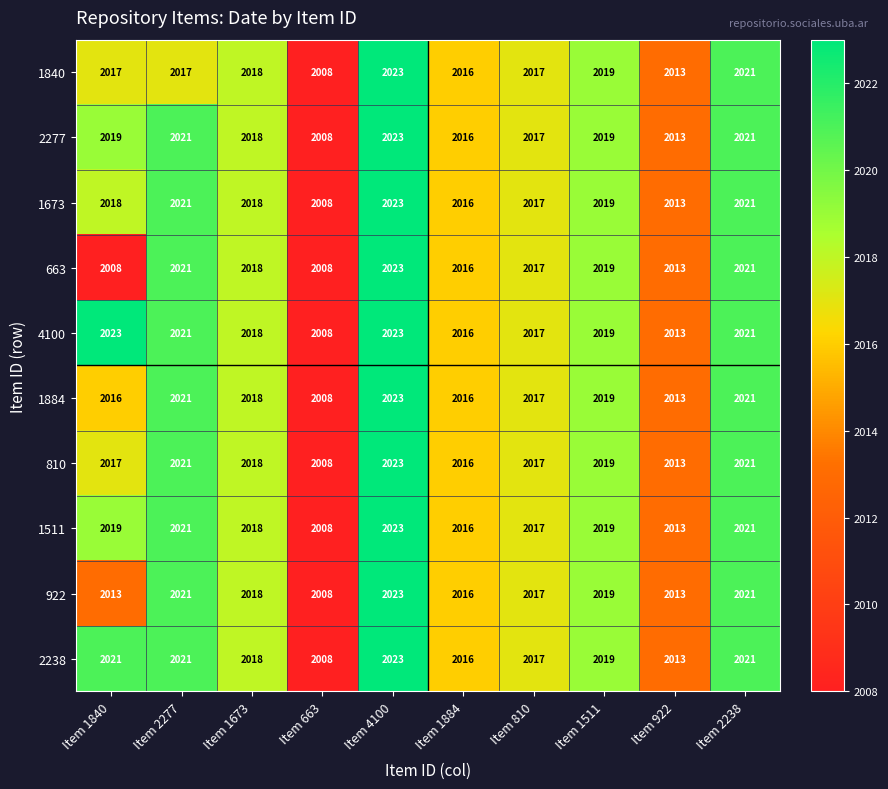

Which series changed the most between Item 1840 and Item 1884?

663